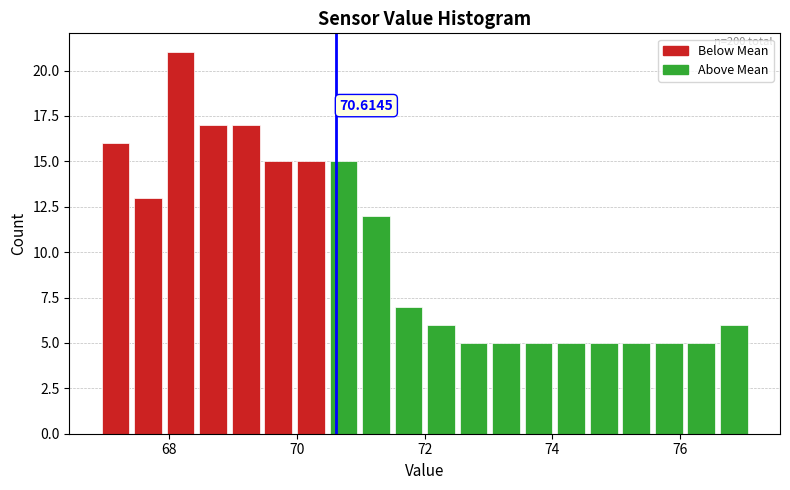

Read against the x-axis, roughly where is the centre of the tallest bar?

68.2